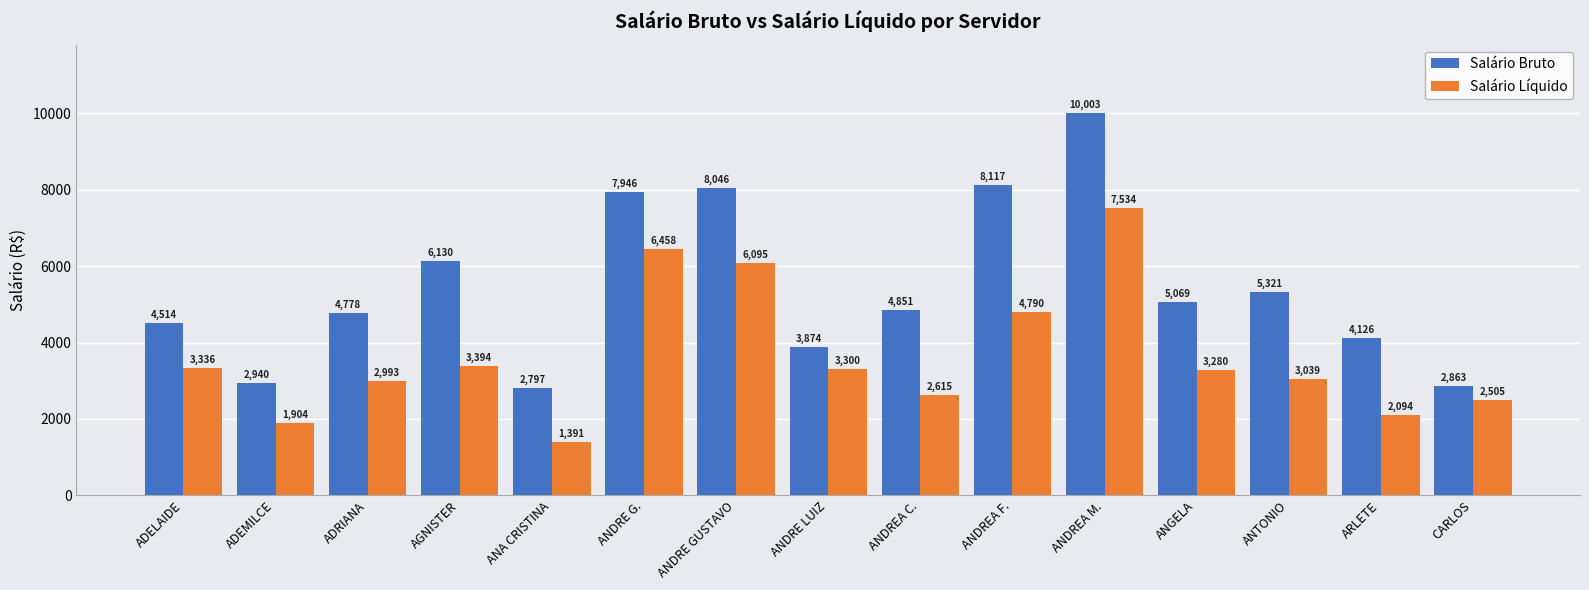

What value does the Salário Líquido series have at ANDRE GUSTAVO?

6094.9